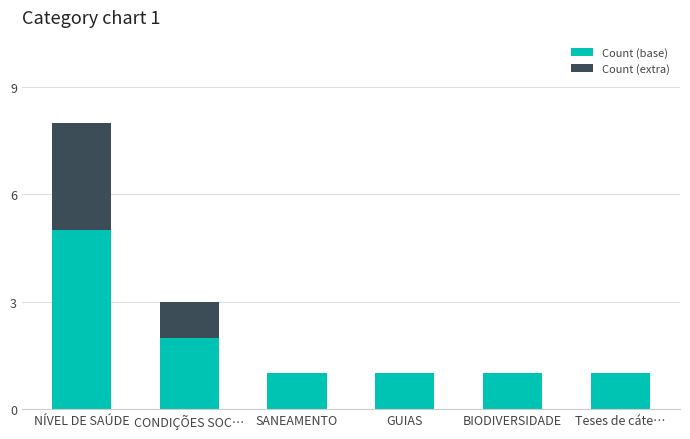

Which category has the highest value in the Count (base) series?

NÍVEL DE SAÚDE